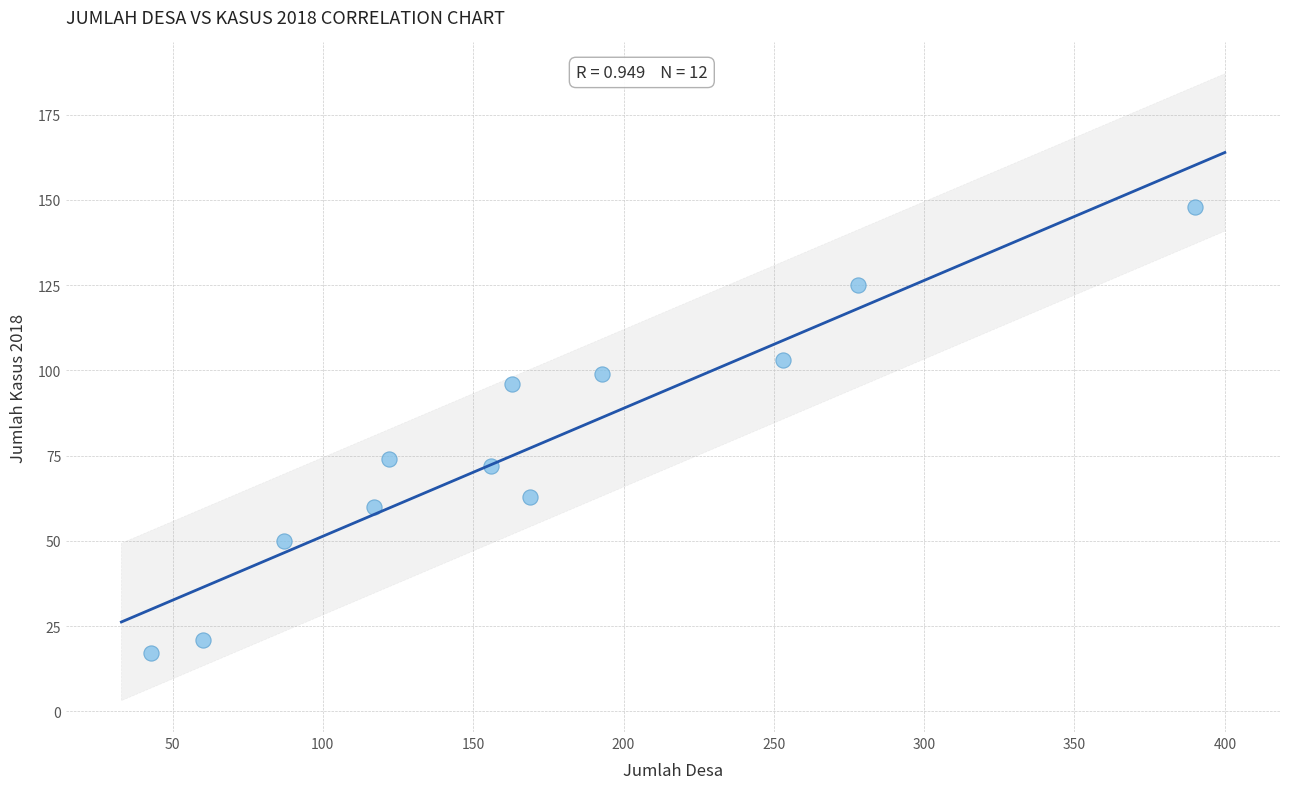

What is the range of Y values (max minus min)?

131